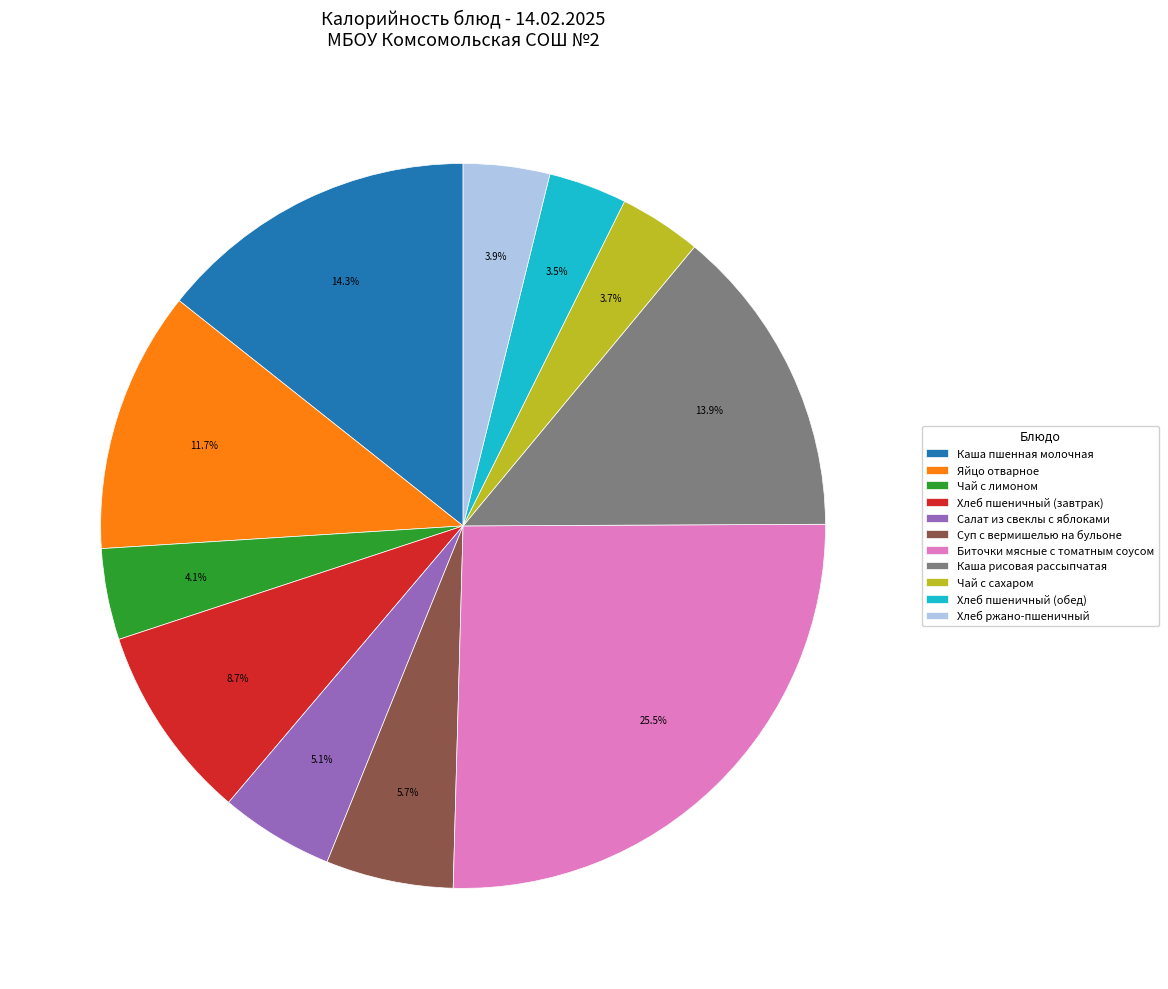

Does Суп с вермишелью на бульоне represent more than half of the total?

No